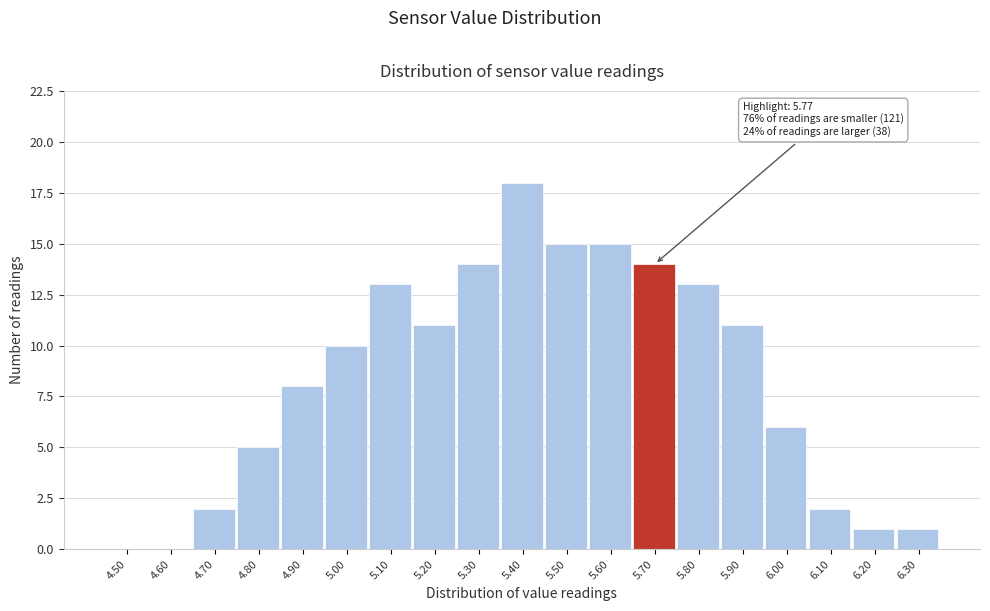

Reading right to left, what are all the values shown in this chart?

6.30=1	6.20=1	6.10=2	6.00=6	5.90=11	5.80=13	5.70=14	5.60=15	5.50=15	5.40=18	5.30=14	5.20=11	5.10=13	5.00=10	4.90=8	4.80=5	4.70=2	4.60=0	4.50=0